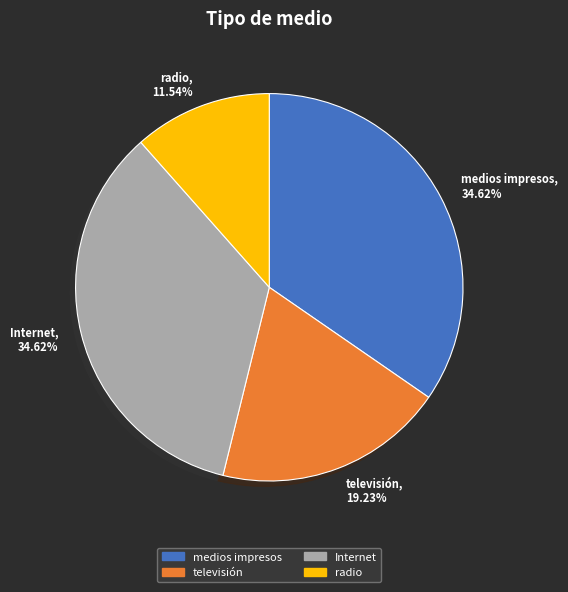

What is the ratio of the value at Internet to the value at radio?

3.0